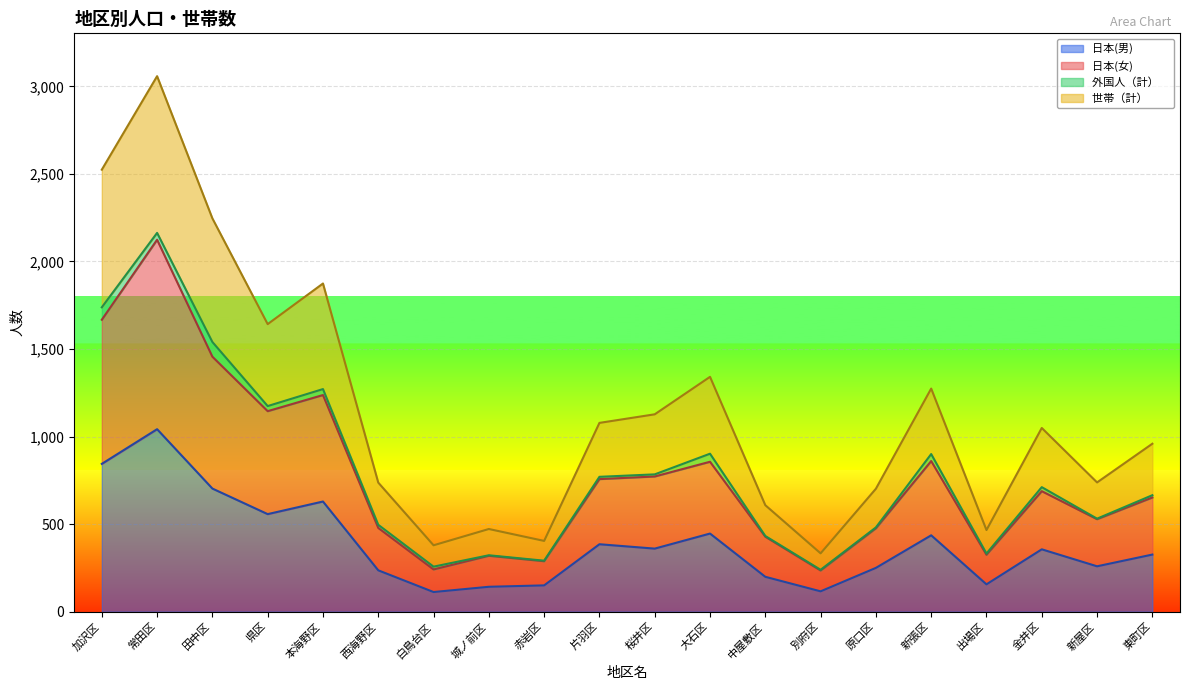

At which category is the sum across all series the highest?

常田区